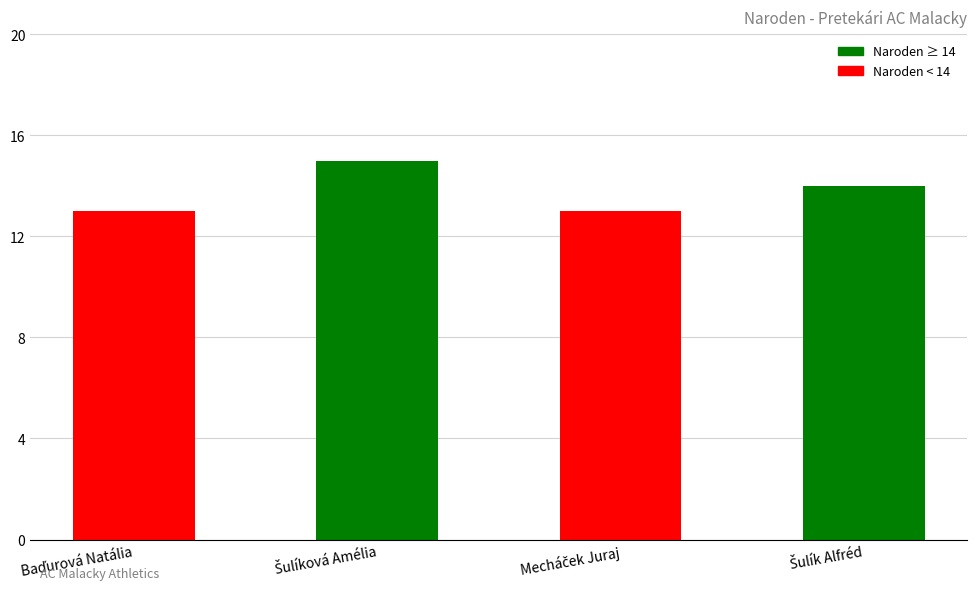

What is the sum of all values?

55